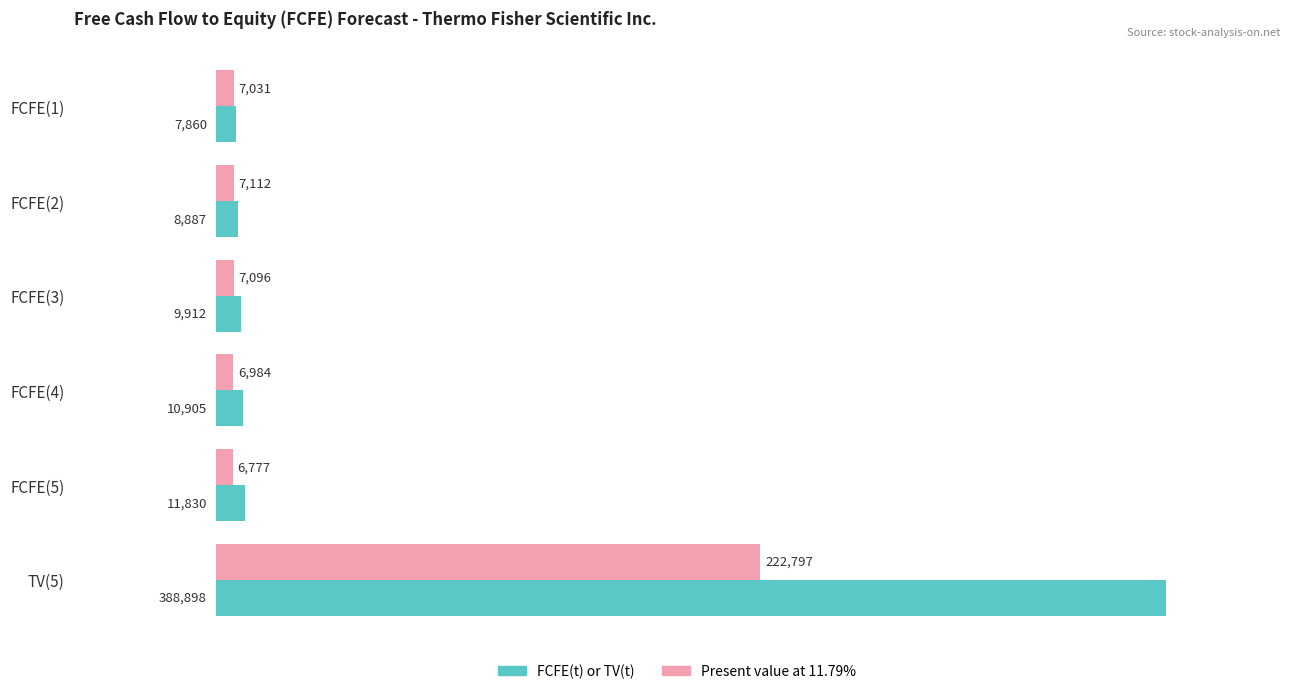

True or false: FCFE(t) or TV(t) has a value of 8887 at FCFE(2).

True